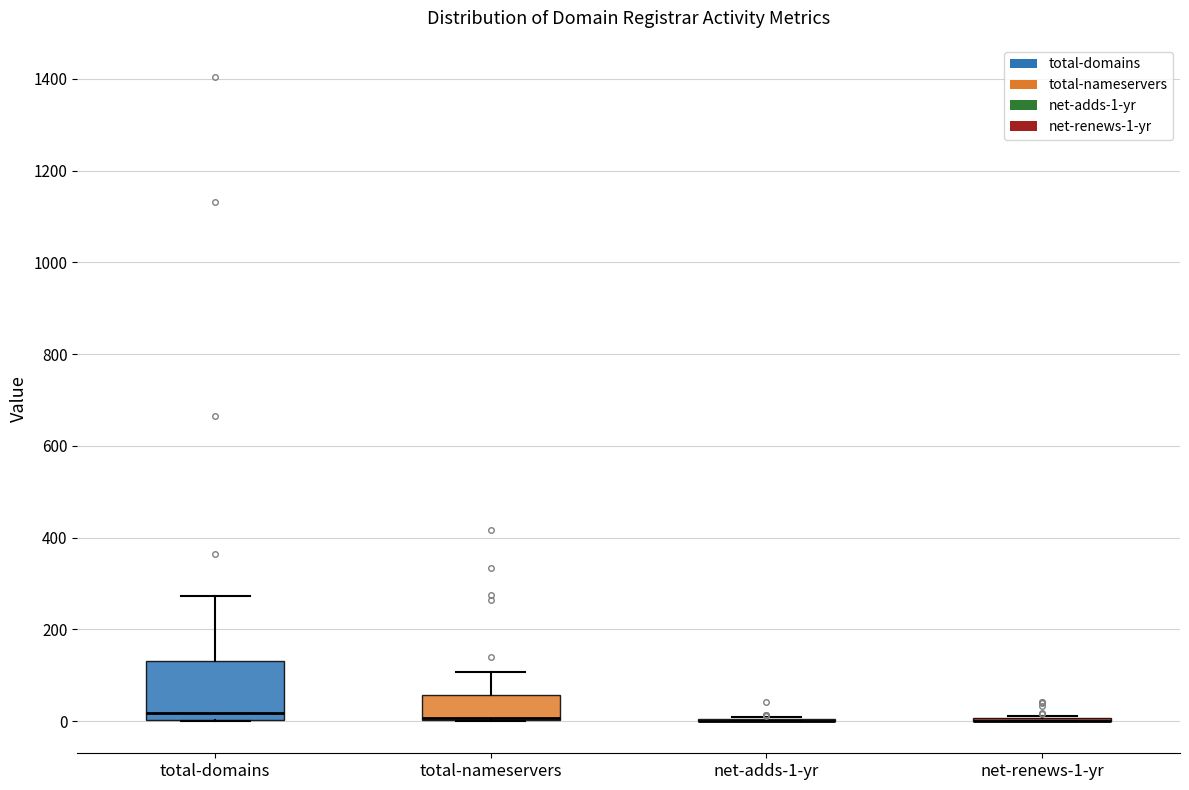

Reading left to right, read every box against the y-axis: the position of its median line, the range the box covers, and the ends of its whiskers. The values are not printed on the chart, so give them approximately, as read against the axis.

total-domains: median 20, box 0 to 140, whiskers 0 to 280
total-nameservers: median 0 (drawn on the box's lower edge), box 0 to 60, whiskers 0 to 100
net-adds-1-yr: box collapsed to a line at 0, whiskers 0 to 0
net-renews-1-yr: box collapsed to a line at 0, whiskers 0 to 20